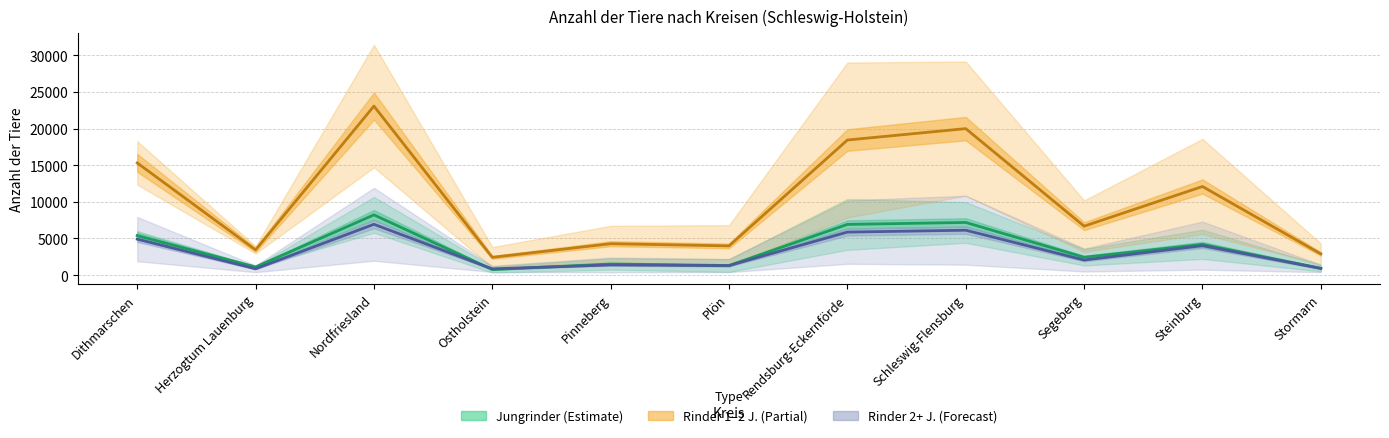

The value of Rinder 2+ J. Mitte at Rendsburg-Eckernförde is 5870.0. True or false?

True